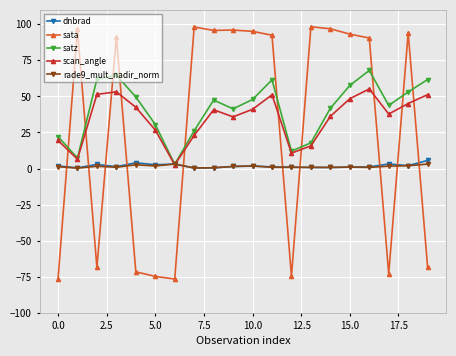

True or false: sata and scan_angle cross at least once.

True